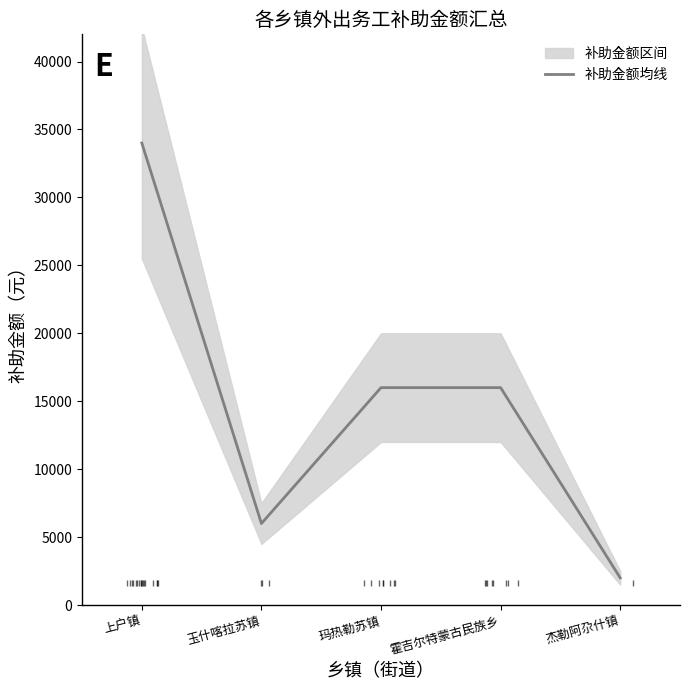

Where is the first local minimum?

玉什喀拉苏镇